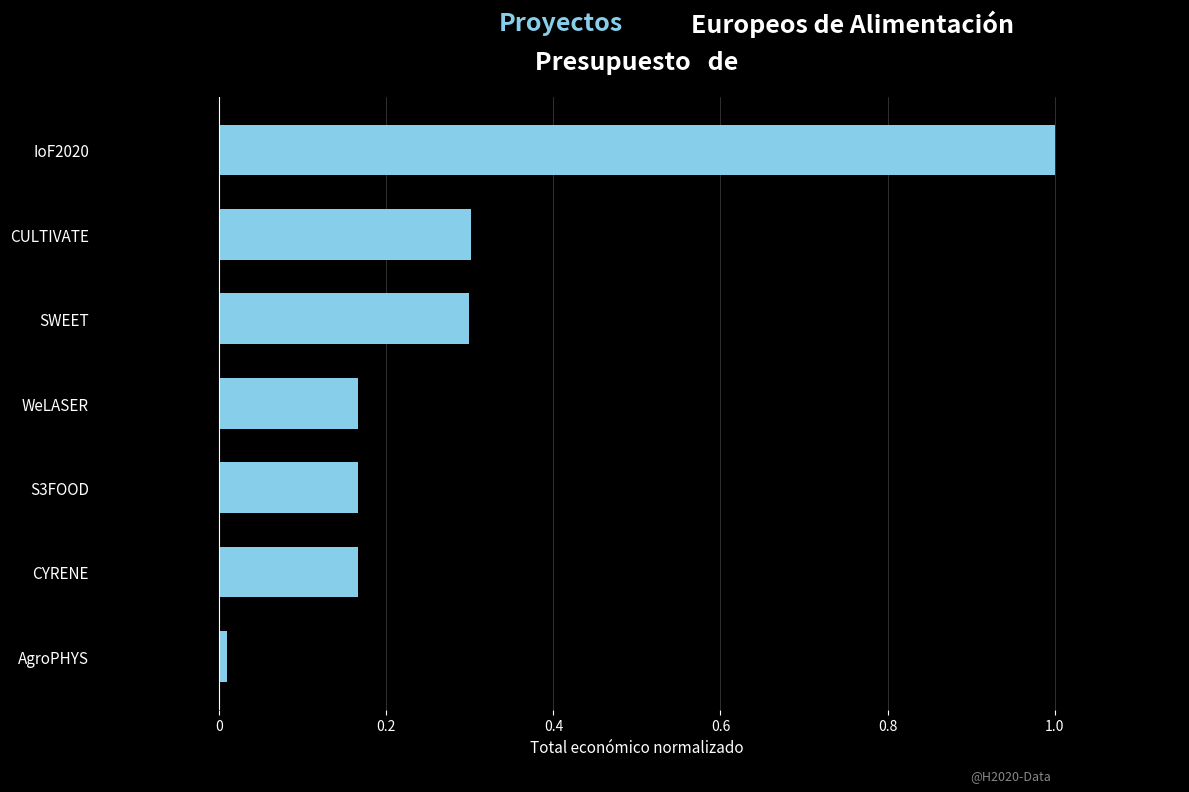

True or false: the data shows 0.3 at SWEET.

True